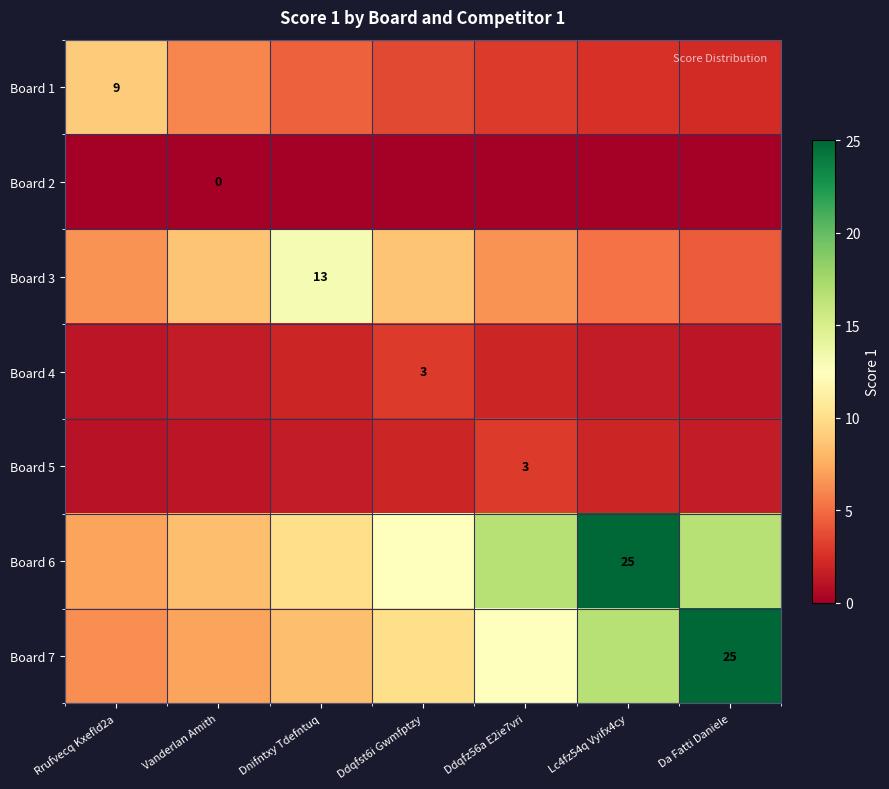

Is the value of Board 5 at Rrufvecq Kxefld2a greater than the value of Board 2 at Da Fatti Daniele?

Yes